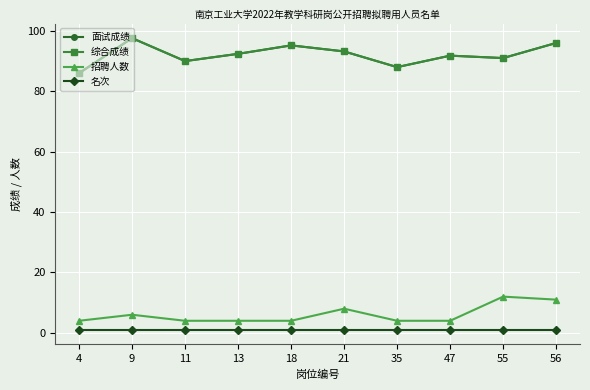

Reading right to left, what are all the values shown in this chart?

面试成绩: 56=96.0	55=91.0	47=91.8	35=88.0	21=93.2	18=95.2	13=92.4	11=90.0	9=97.6	4=86.0
综合成绩: 56=96.0	55=91.0	47=91.8	35=88.0	21=93.2	18=95.2	13=92.4	11=90.0	9=97.6	4=86.0
招聘人数: 56=11.0	55=12.0	47=4.0	35=4.0	21=8.0	18=4.0	13=4.0	11=4.0	9=6.0	4=4.0
名次: 56=1.0	55=1.0	47=1.0	35=1.0	21=1.0	18=1.0	13=1.0	11=1.0	9=1.0	4=1.0